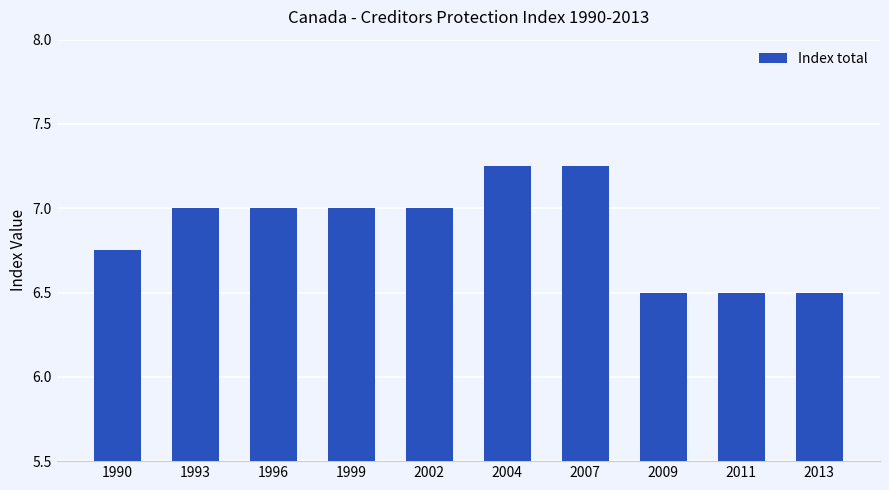

The value at 2013 is 6.5. True or false?

True